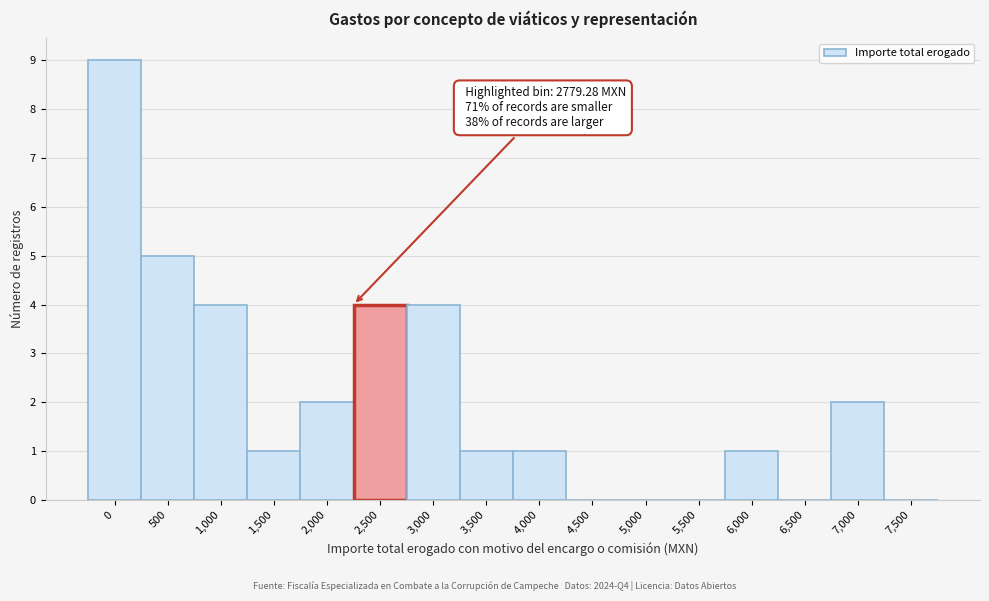

Reading left to right, list all the values displayed in this chart.

0=9	500=5	1,000=4	1,500=1	2,000=2	2,500=4	3,000=4	3,500=1	4,000=1	4,500=0	5,000=0	5,500=0	6,000=1	6,500=0	7,000=2	7,500=0